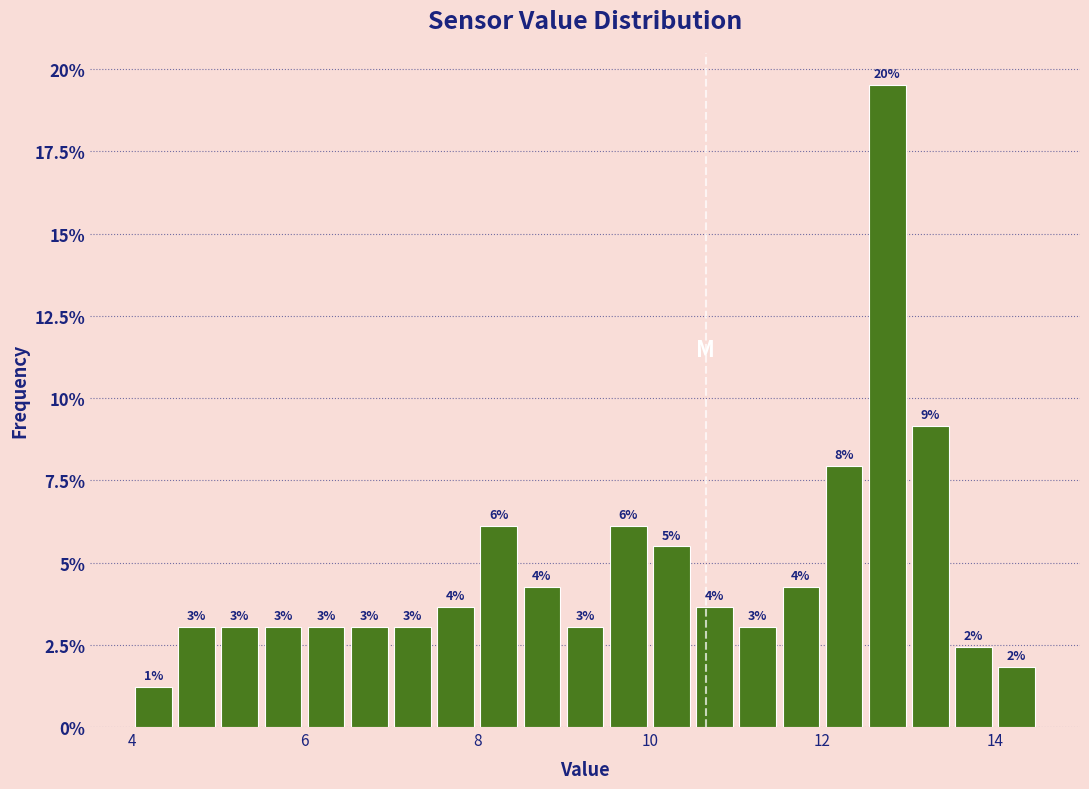

Read against the x-axis, roughly where is the centre of the tallest bar?

12.8